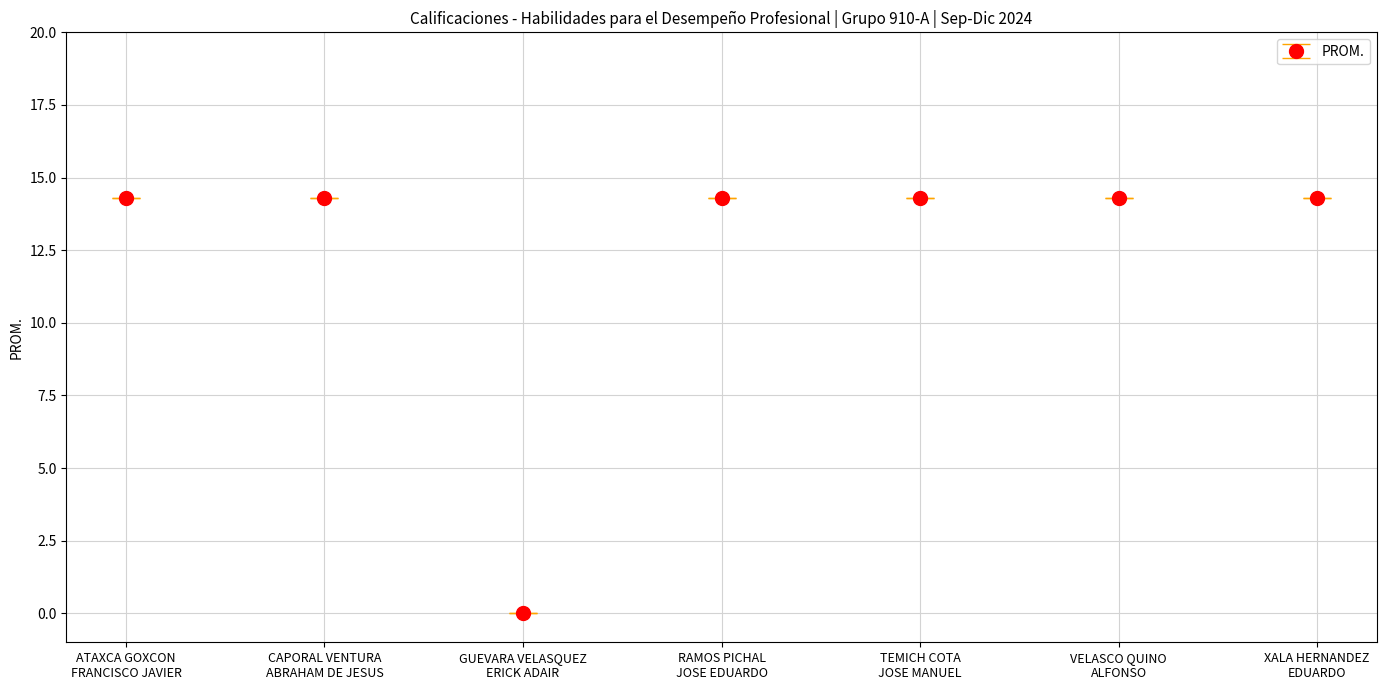

What is the maximum value shown in the chart?

14.3